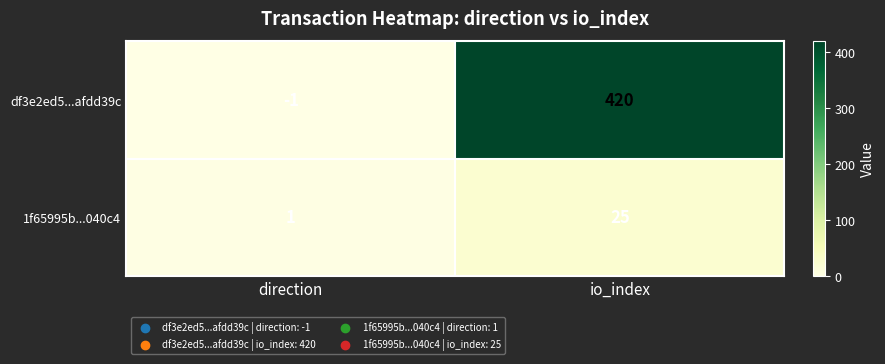

What is the sum of all df3e2ed5...afdd39c values?

419